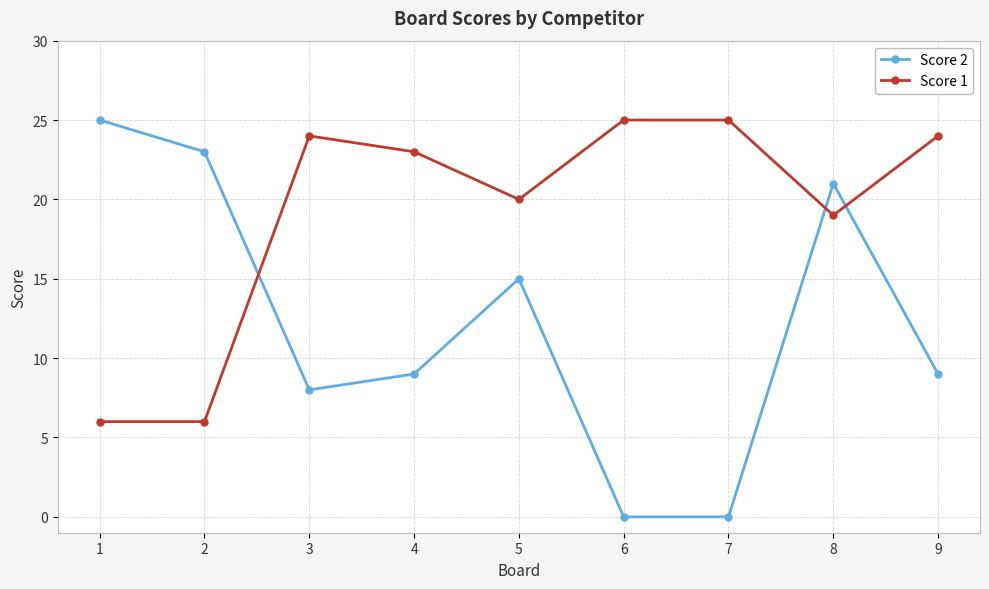

How many series are shown in this chart?

2